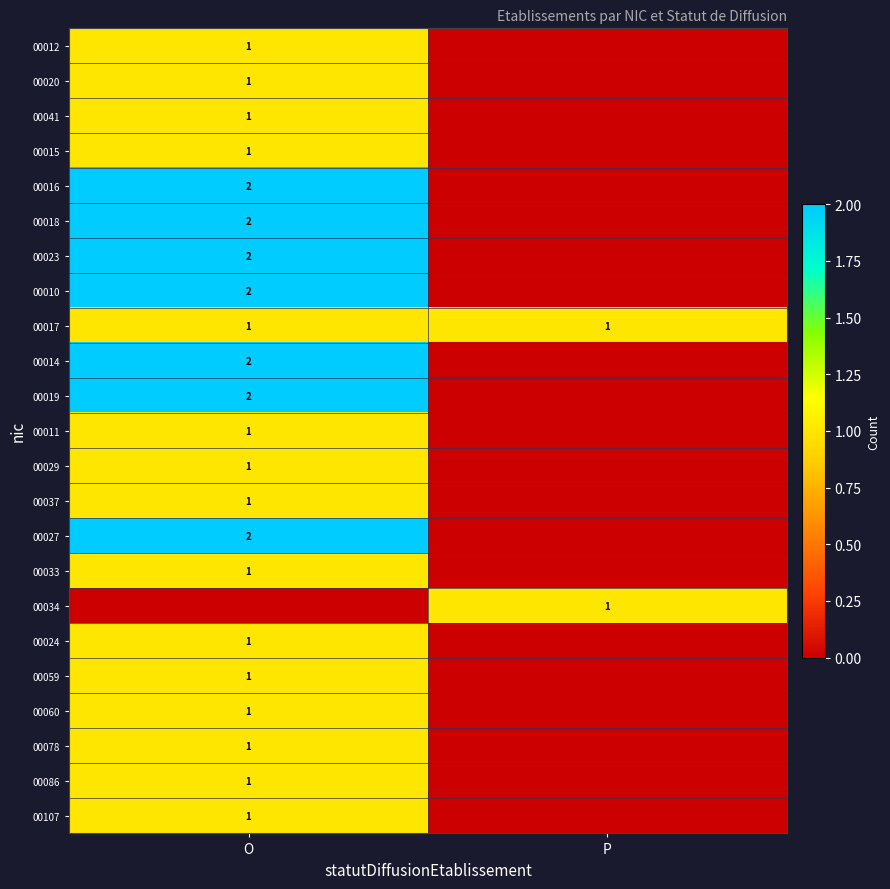

True or false: 00019 has a value of 2 at O.

True